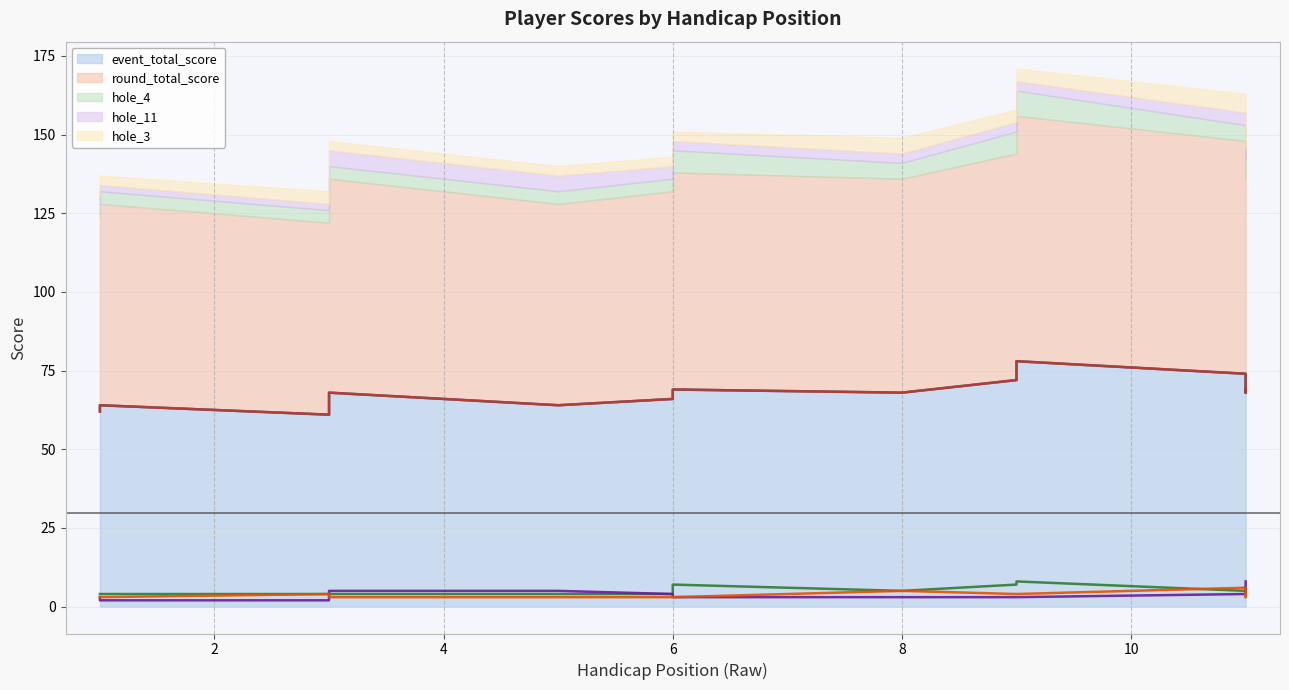

What is the total value across all series at 10?

143